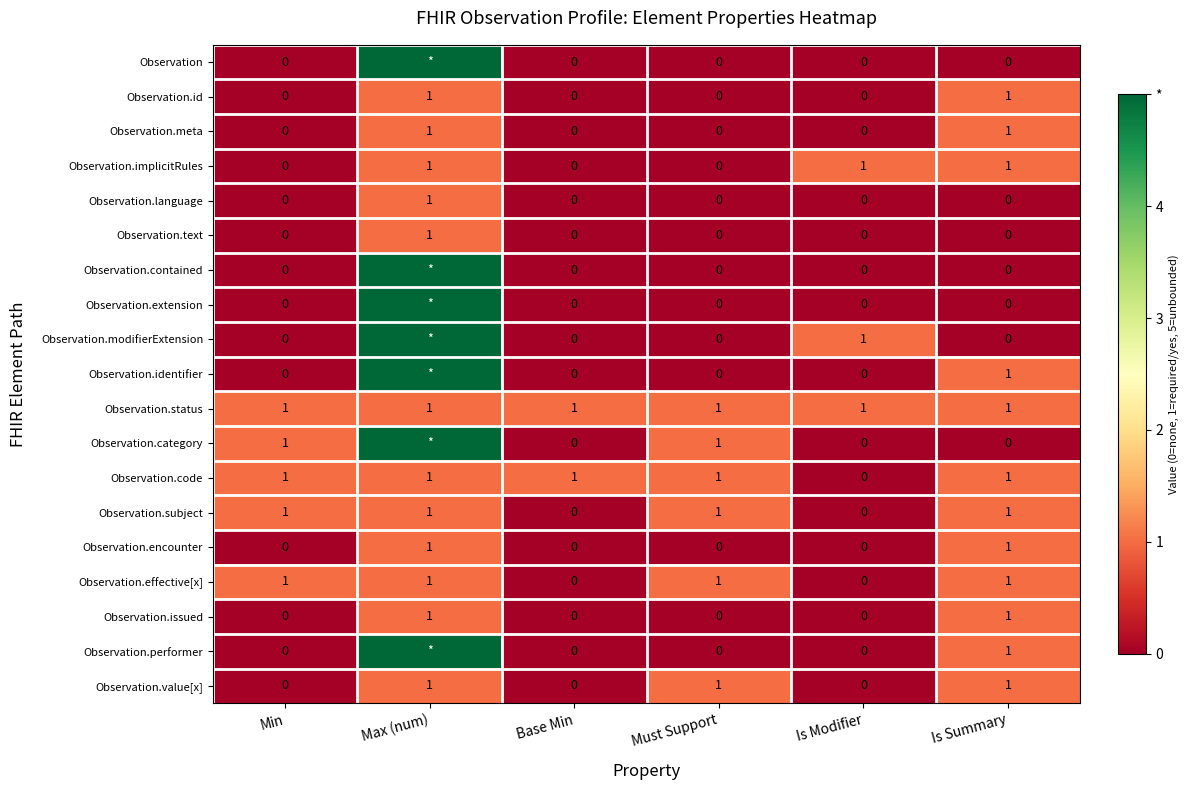

What is the sum of all Observation.status values?

6